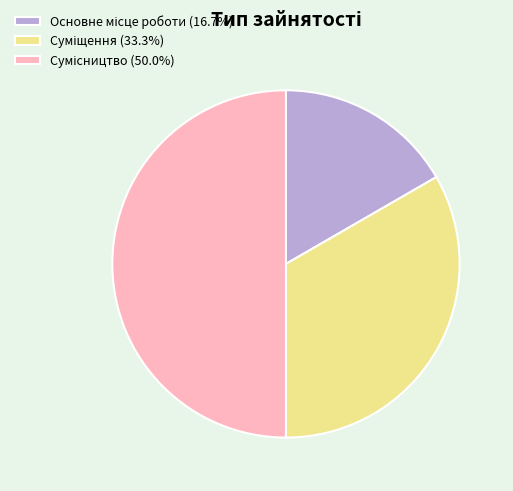

What is the largest slice in the pie chart?

Сумісництво